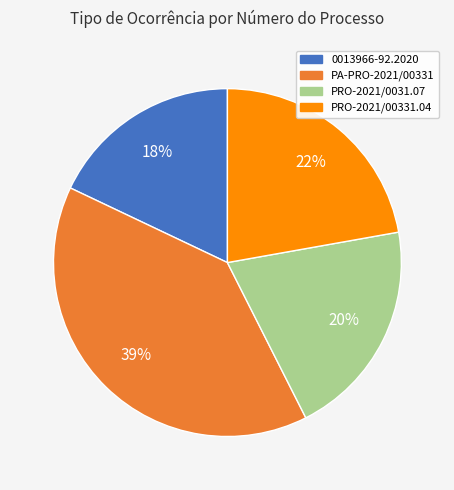

Is there a majority slice in this chart?

No